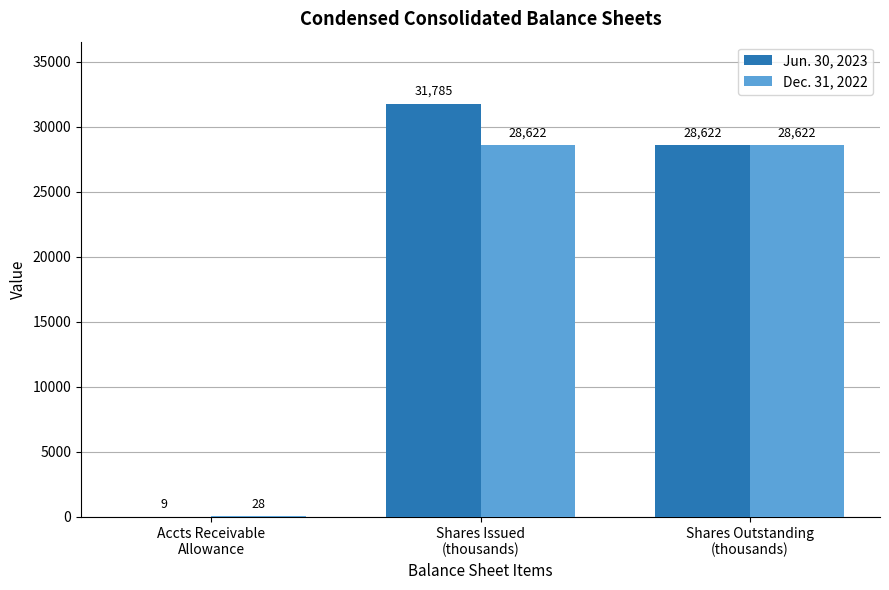

What is the greatest value displayed?

31785